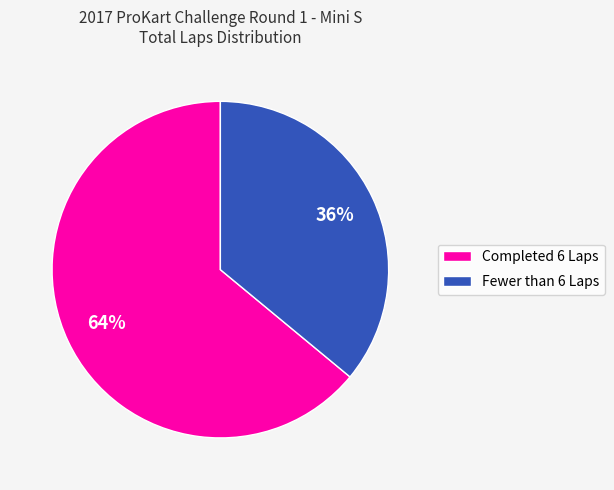

Do Completed 6 Laps and Fewer than 6 Laps together represent more than half of the pie?

Yes